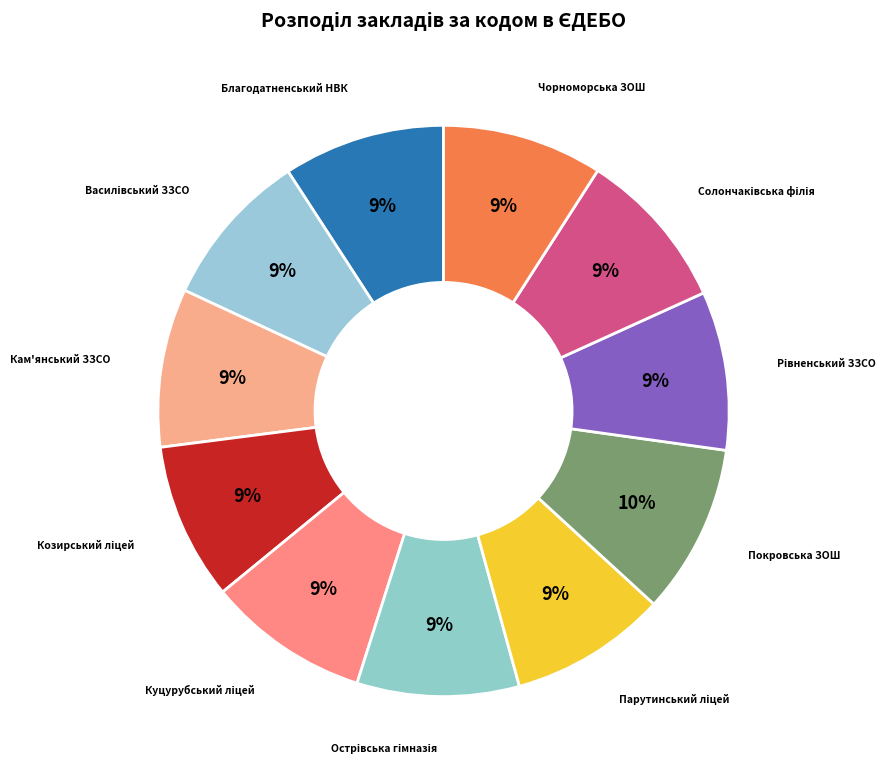

To the nearest percent, what is the average slice percentage?

9%